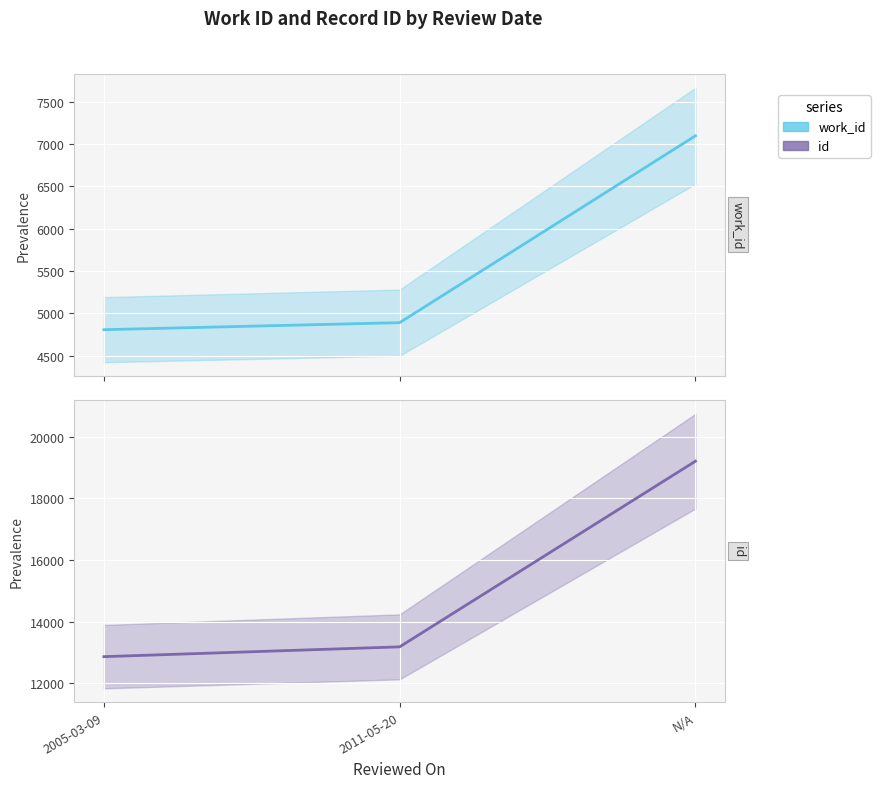

At how many categories does at least one series exceed 7785?

3